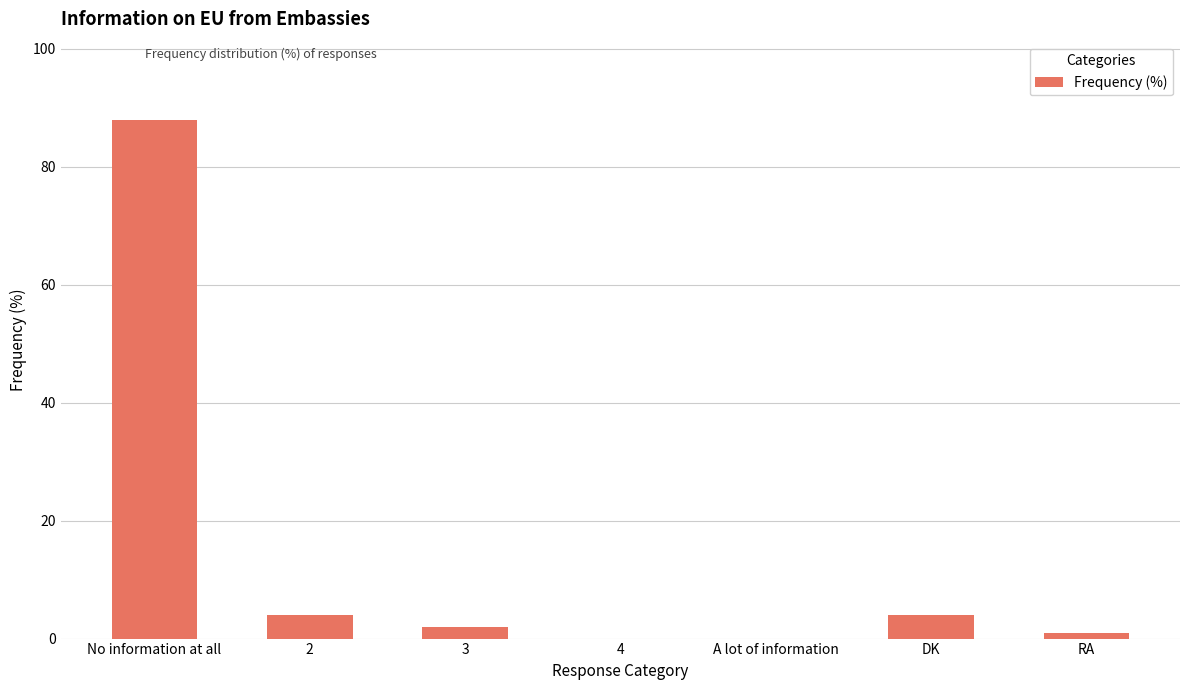

Is it true that the value at 2 is 4?

True